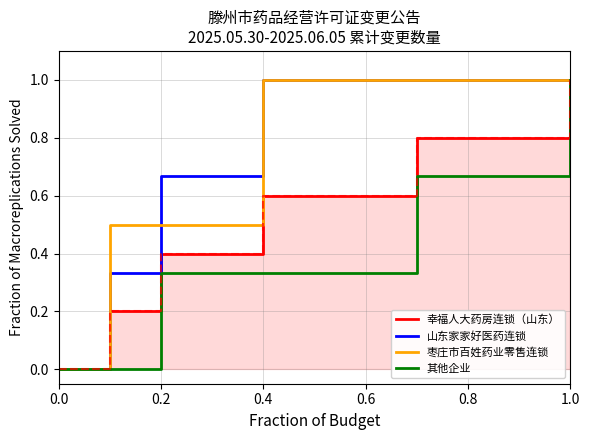

True or false: 其他企业 has a value of 1.0 at 1.0.

True